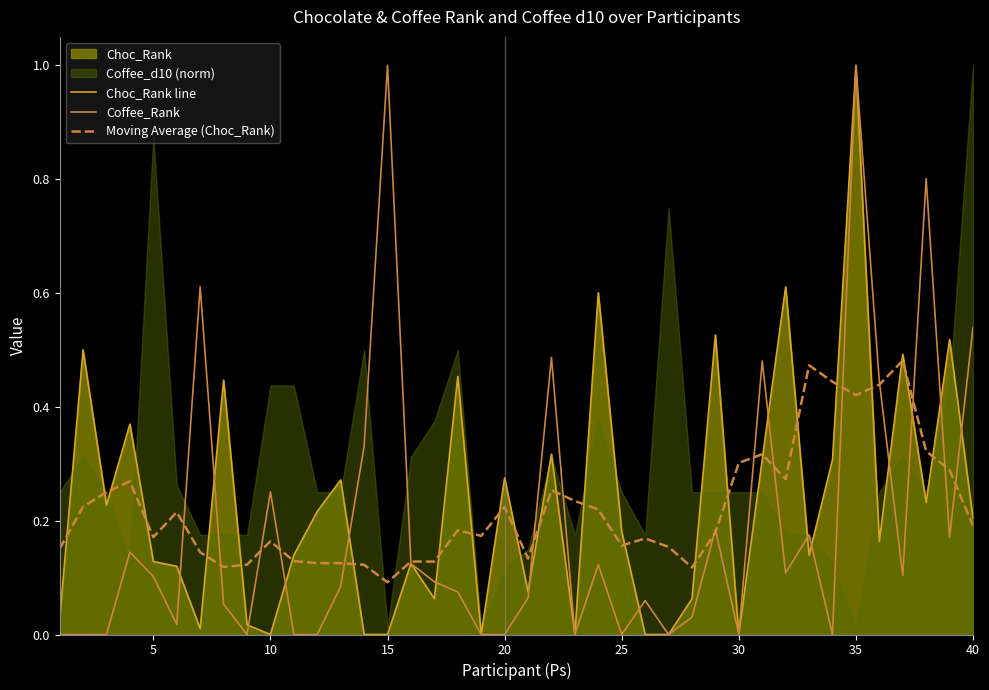

Which series has the largest range (max minus min)?

Choc_Rank line